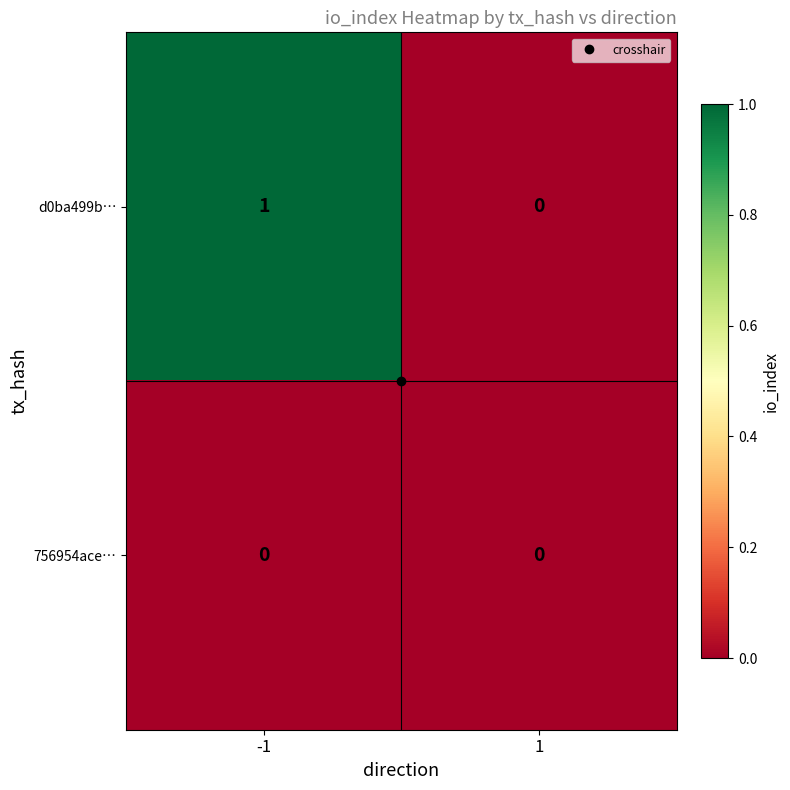

Which series changed the most between -1 and 1?

d0ba499b…